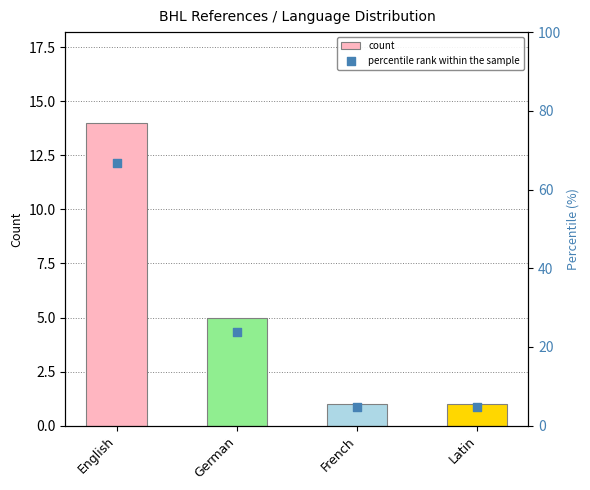

What are all the series names shown in the legend?

count, percentile rank within the sample